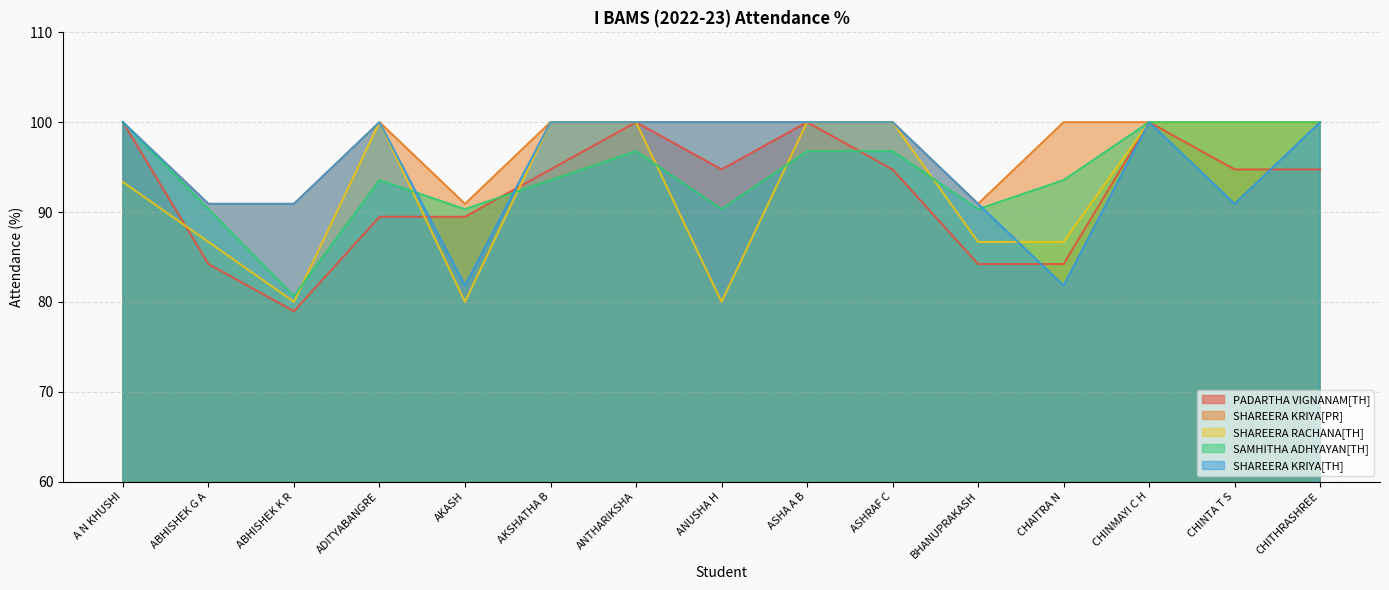

Does the chart have visible grid lines?

Yes